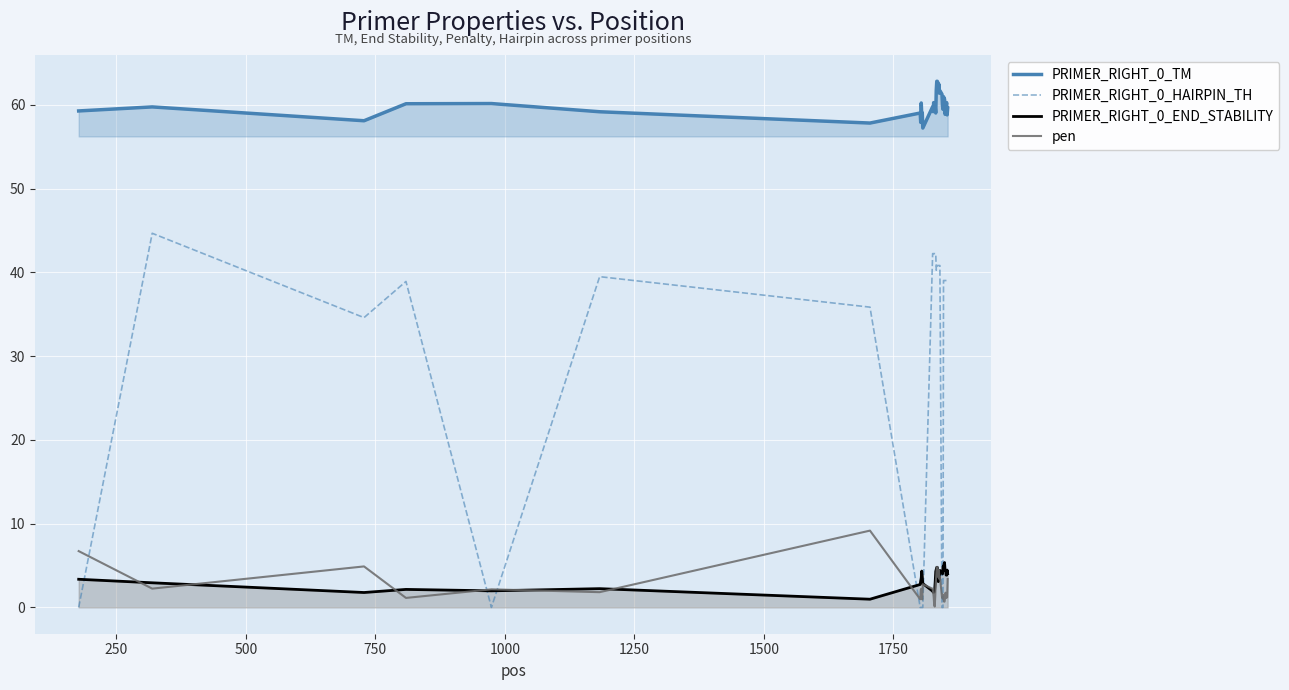

Which series has the largest range (max minus min)?

PRIMER_RIGHT_0_HAIRPIN_TH